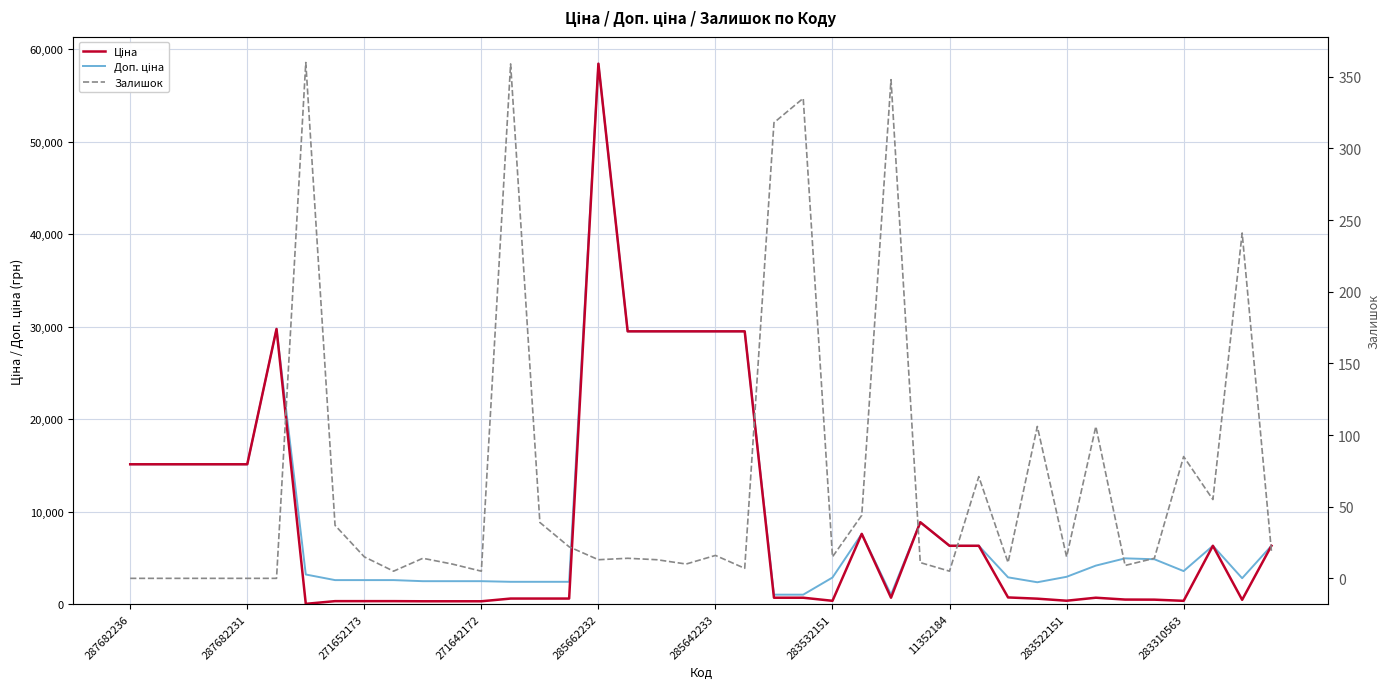

At which label does Ціна first exceed 694?

287682236